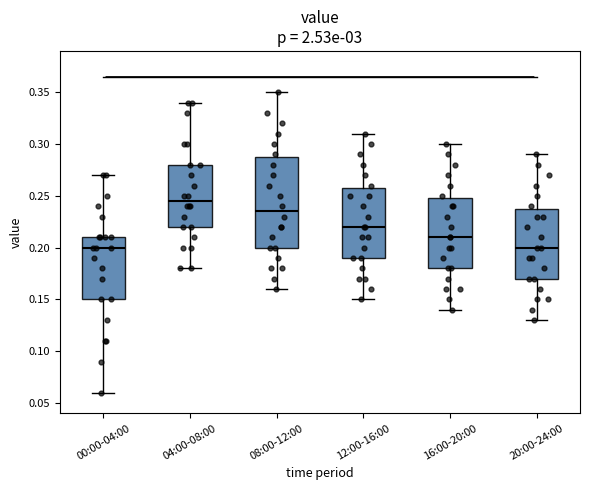

Reading left to right, transcribe this box plot: for each box, give where its median line is, the range the box spans, and where its two whiskers end, as read against the y-axis. The values are not printed on the chart, so give them approximately, as read against the axis.

00:00-04:00: median 0.200, box 0.150 to 0.210, whiskers 0.060 to 0.270
04:00-08:00: median 0.245, box 0.220 to 0.280, whiskers 0.180 to 0.340
08:00-12:00: median 0.235, box 0.200 to 0.290, whiskers 0.160 to 0.350
12:00-16:00: median 0.220, box 0.190 to 0.260, whiskers 0.150 to 0.310
16:00-20:00: median 0.210, box 0.180 to 0.250, whiskers 0.140 to 0.300
20:00-24:00: median 0.200, box 0.170 to 0.240, whiskers 0.130 to 0.290